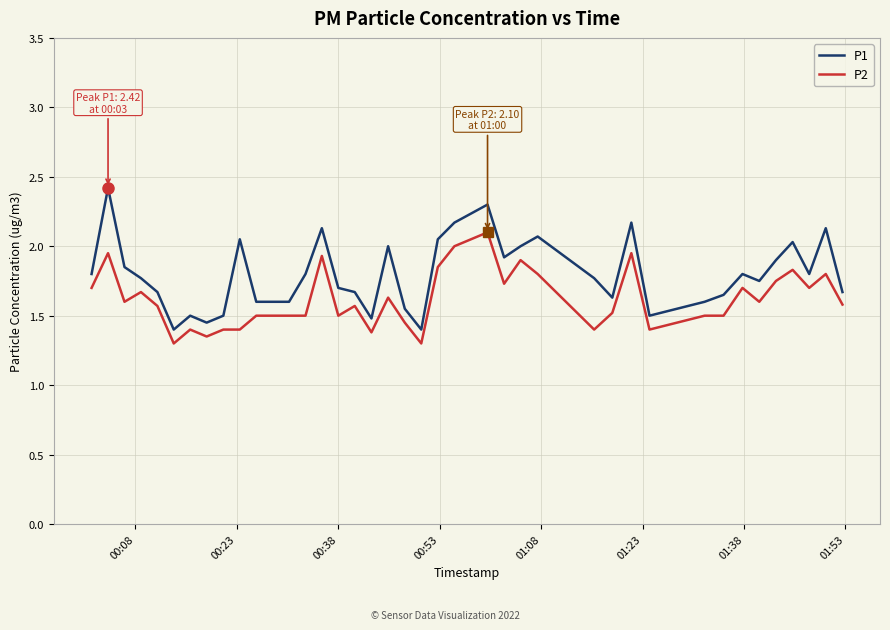

List the series in order of their peak value, lowest first.

P2, P1